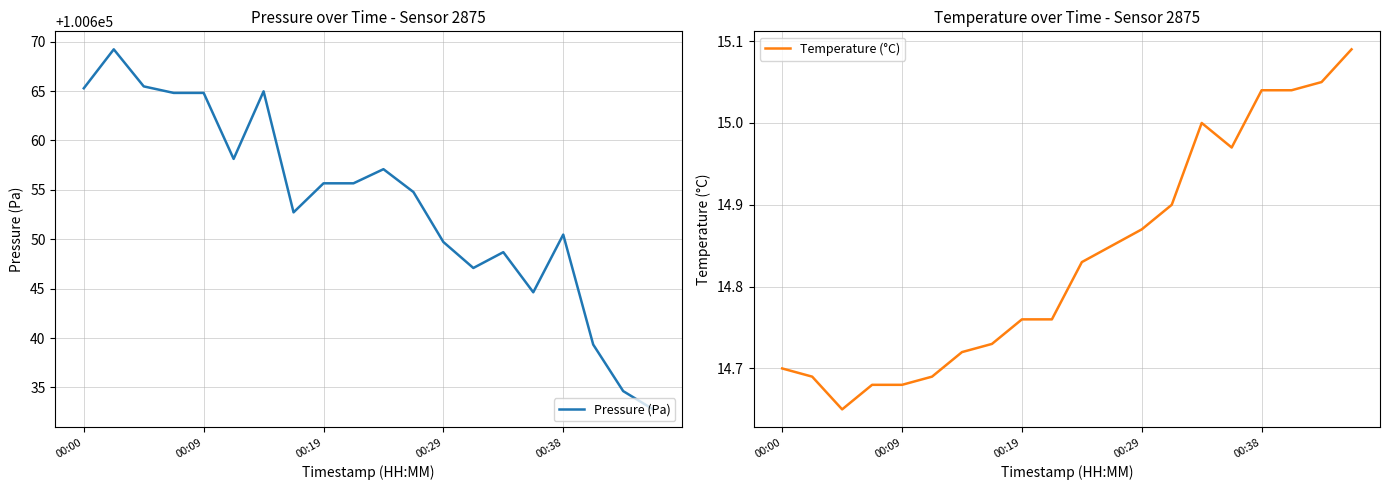

What are all the series names shown in the legend?

Pressure (Pa), Temperature (°C)